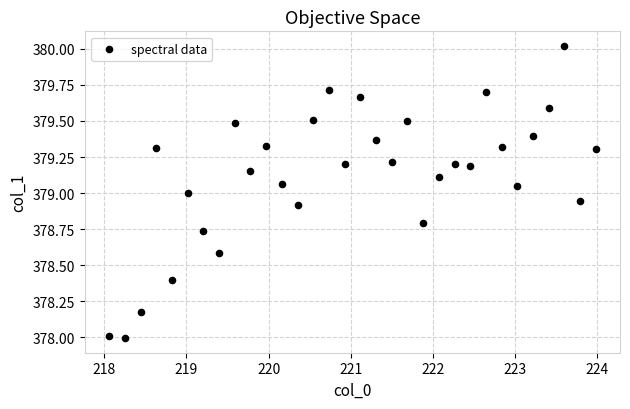

What is the range of Y values (max minus min)?

2.0